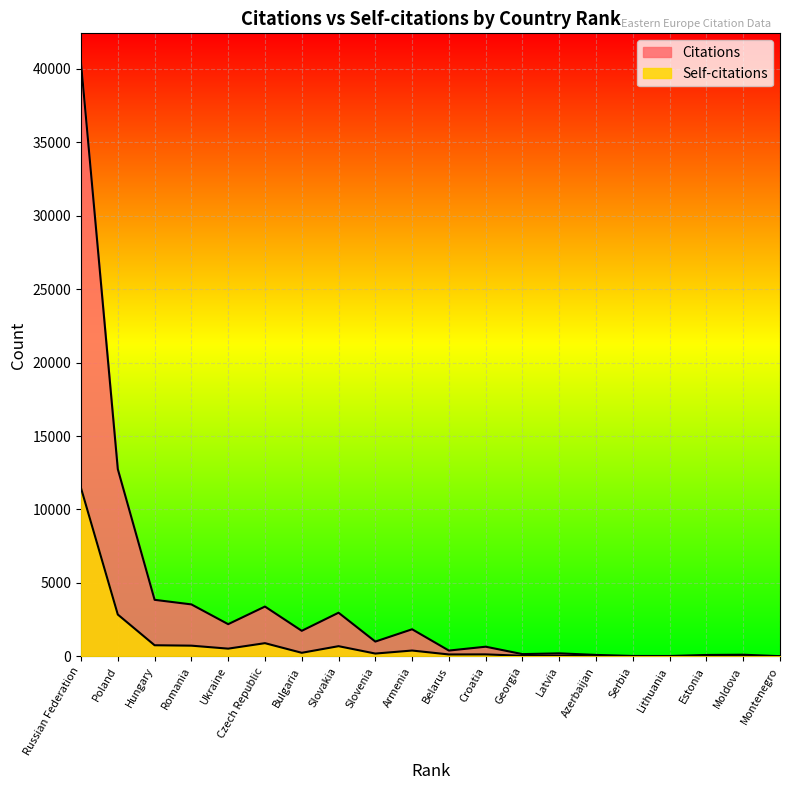

Is the value of Citations at Romania greater than the value of Self-citations at Serbia?

Yes